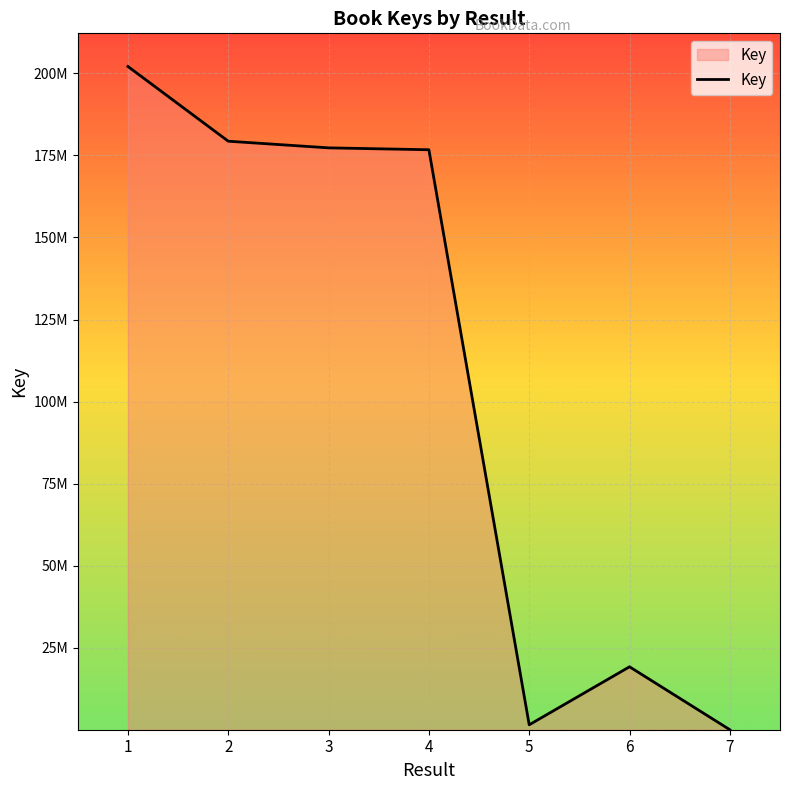

Which category has the lowest value across all series?

7